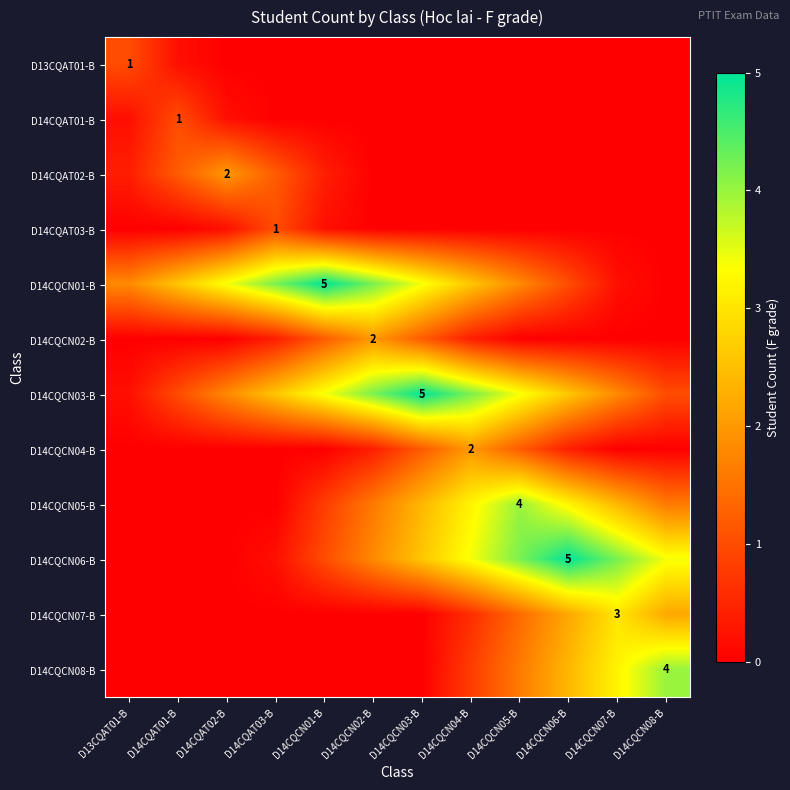

Is the value of D14CQAT01-B at D14CQCN04-B greater than the value of D13CQAT01-B at D14CQCN01-B?

No